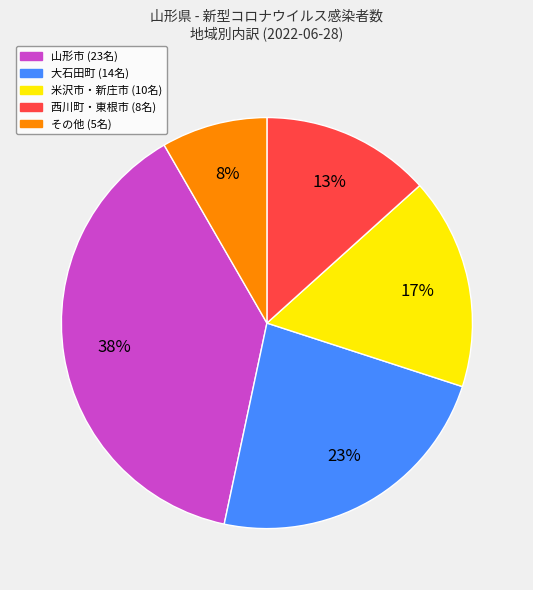

To the nearest percent, what is the average slice percentage?

20%